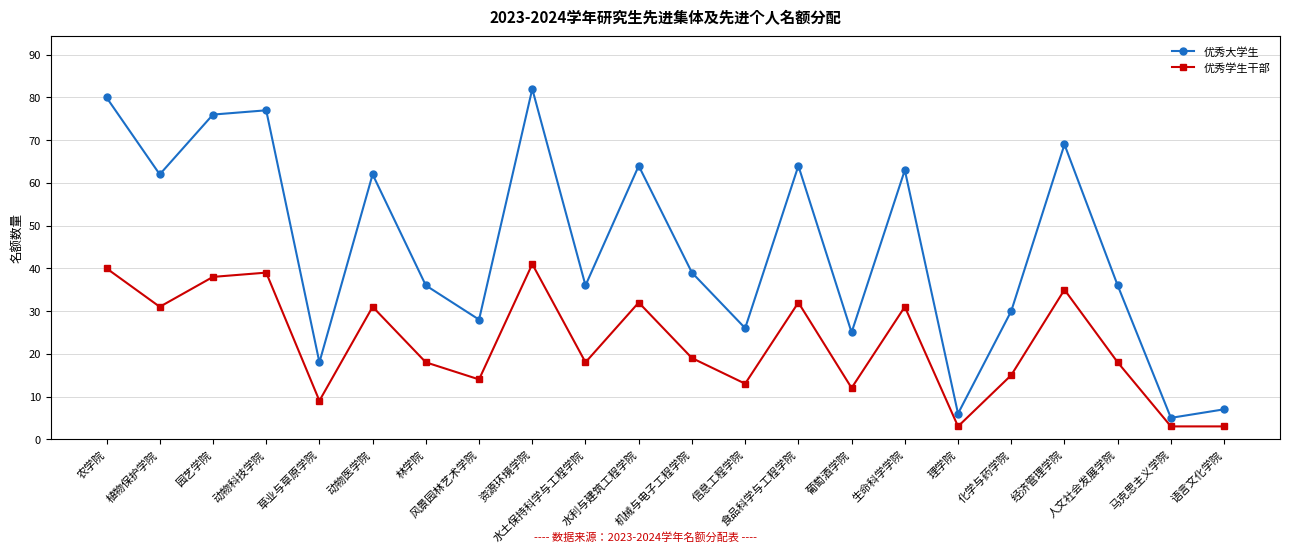

What is the label of the 1st point from the right?

语言文化学院